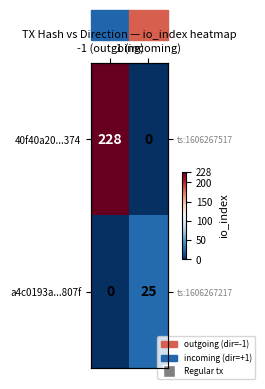

At which category is the sum across all series the highest?

-1 (outgoing)